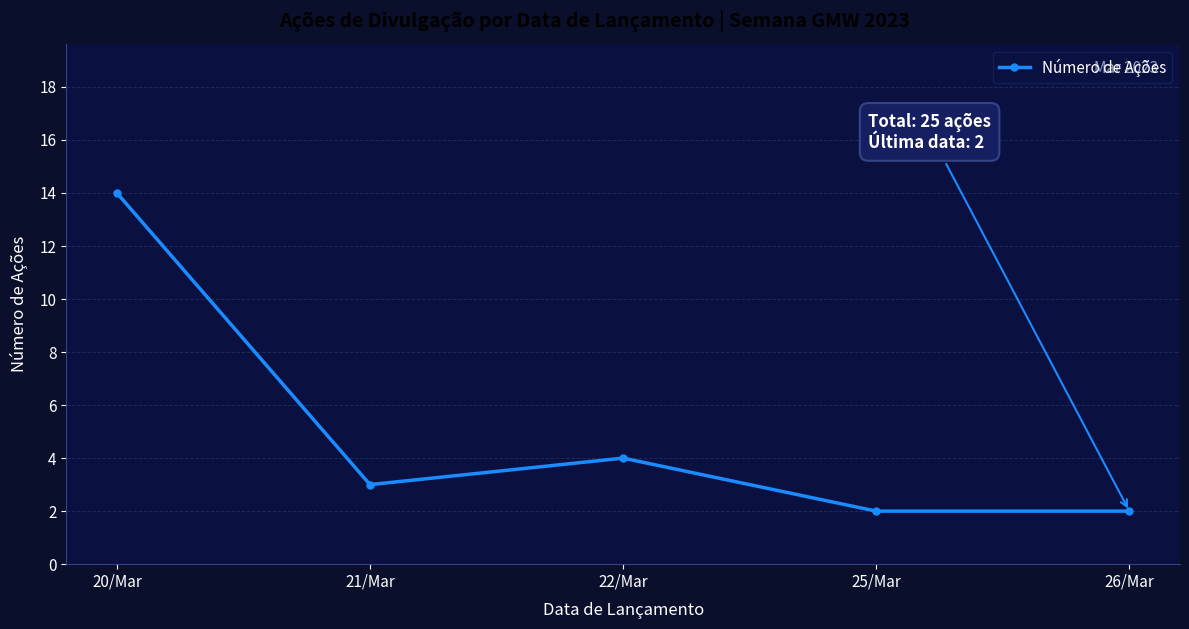

The chart shows a value of 2 at 21/Mar. True or false?

False